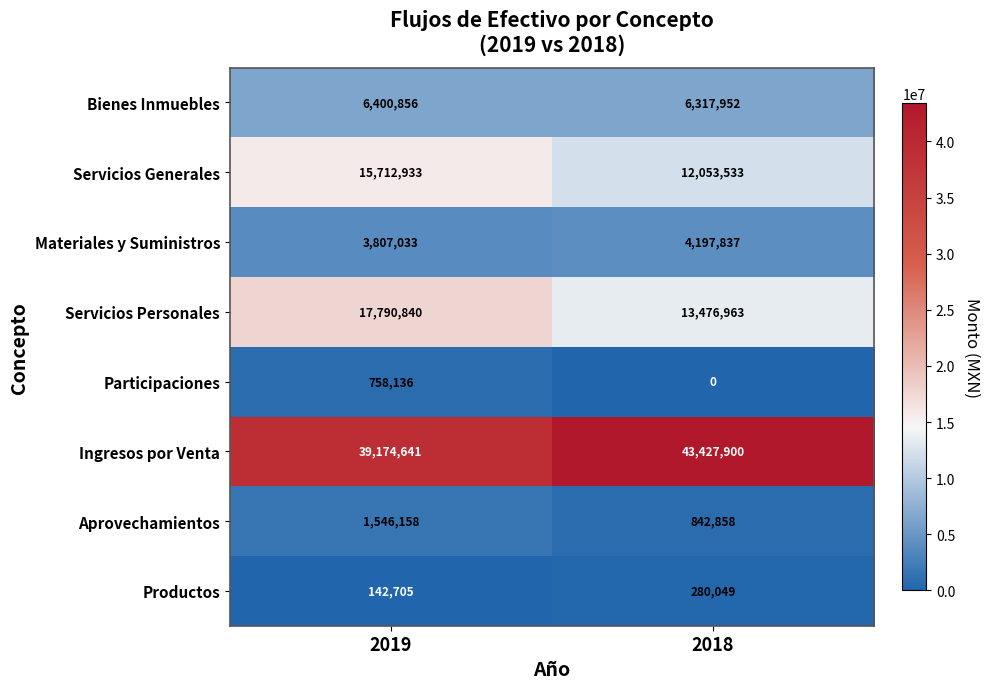

What is the sum of the Servicios Generales values at 2018 and 2019?

27766466